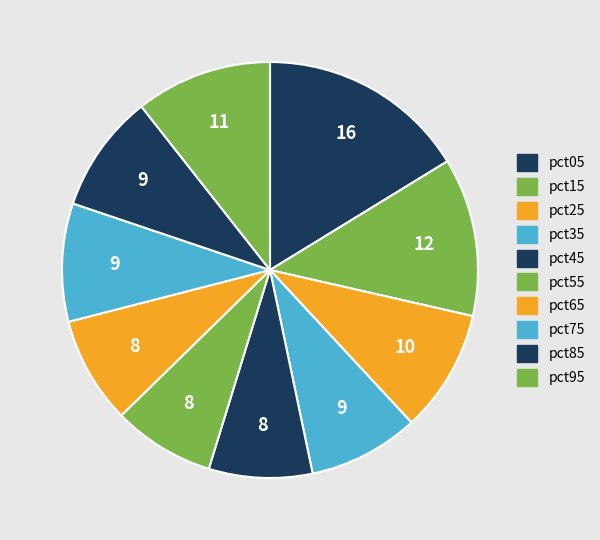

How many slices are in this pie chart?

10